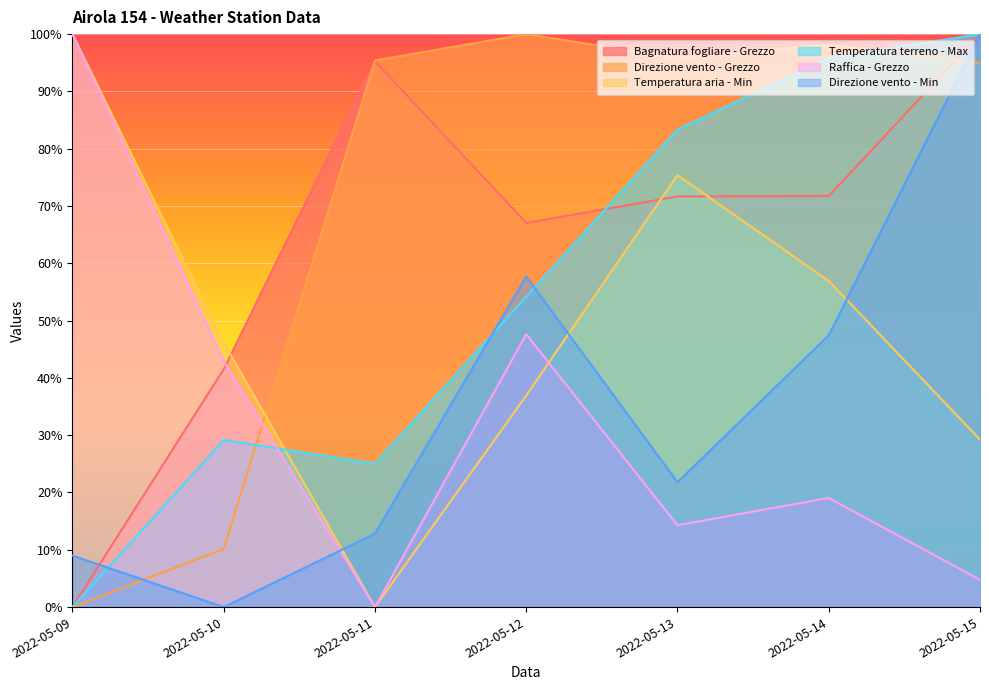

True or false: Bagnatura fogliare - Grezzo has more than 1 interior local peaks.

False